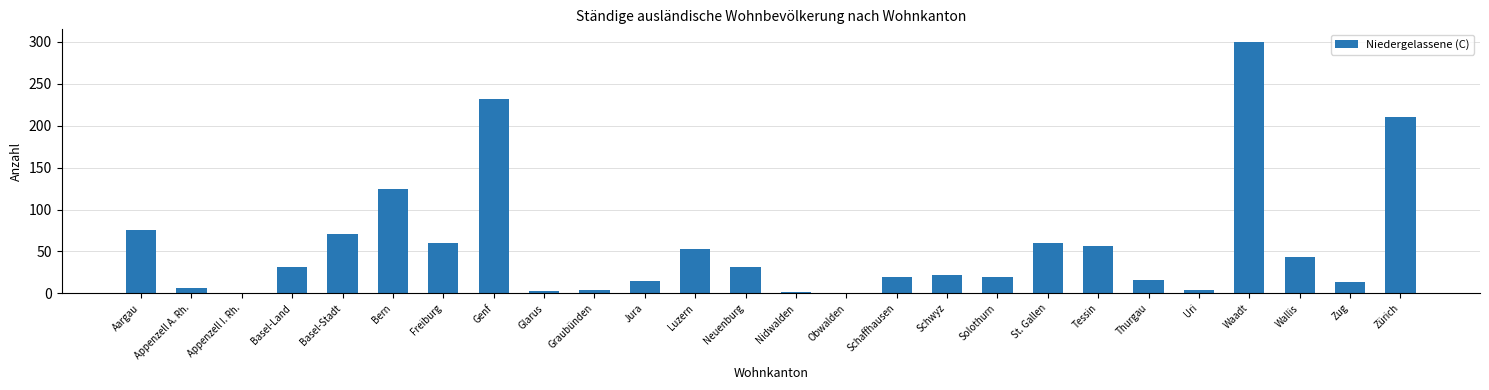

Which label corresponds to the largest value in the chart?

Waadt